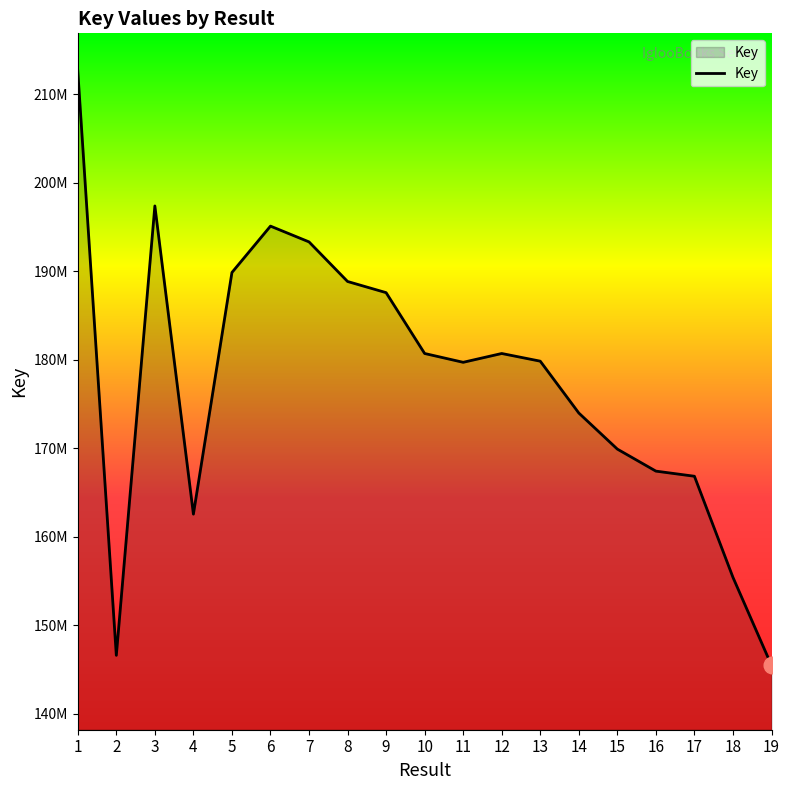

What is the change in value from 6 to 13?

-15267845